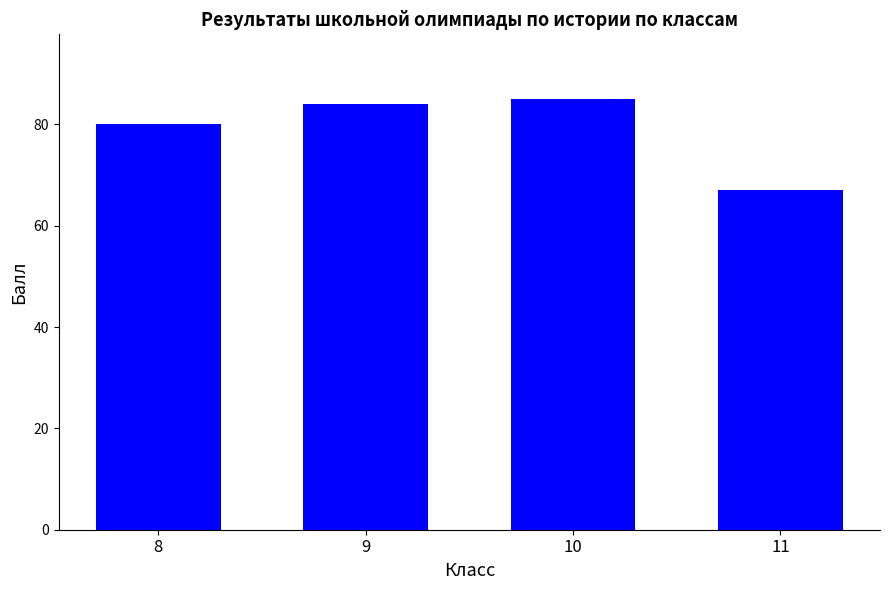

Which category has the lowest value across all series?

11